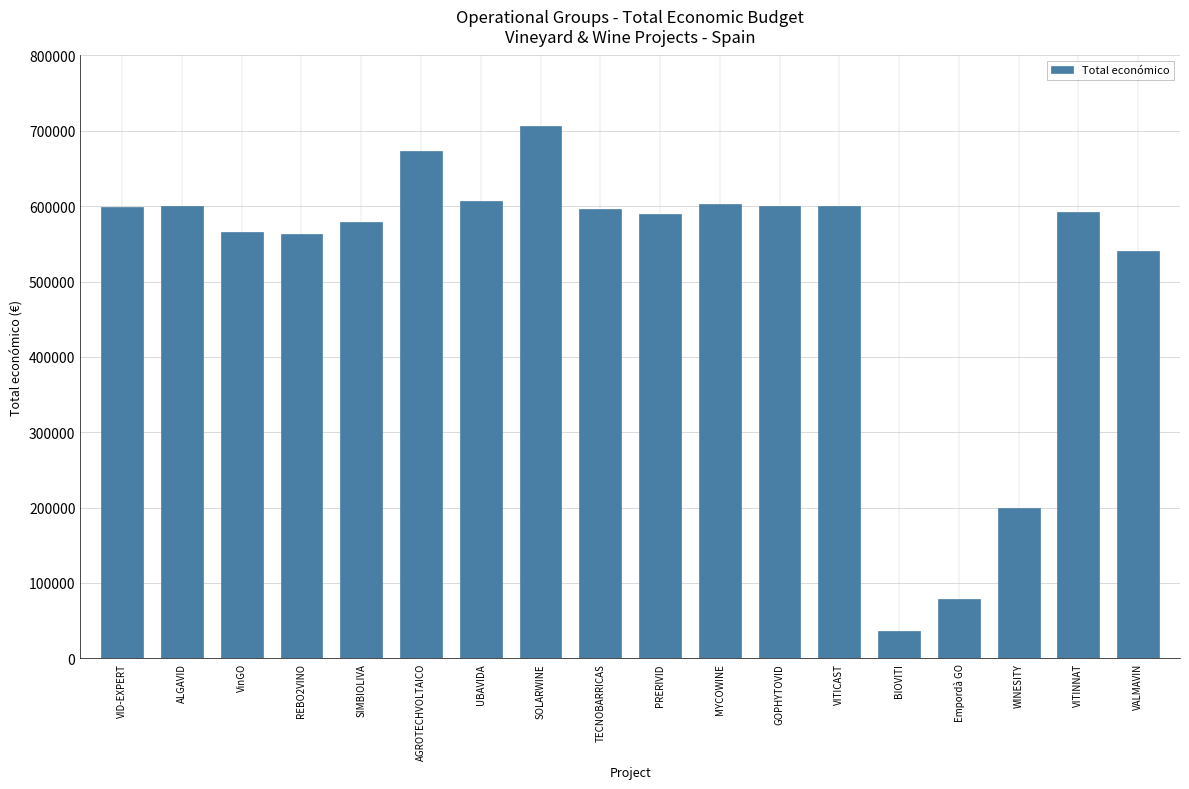

Does the chart contain stacked bars?

No